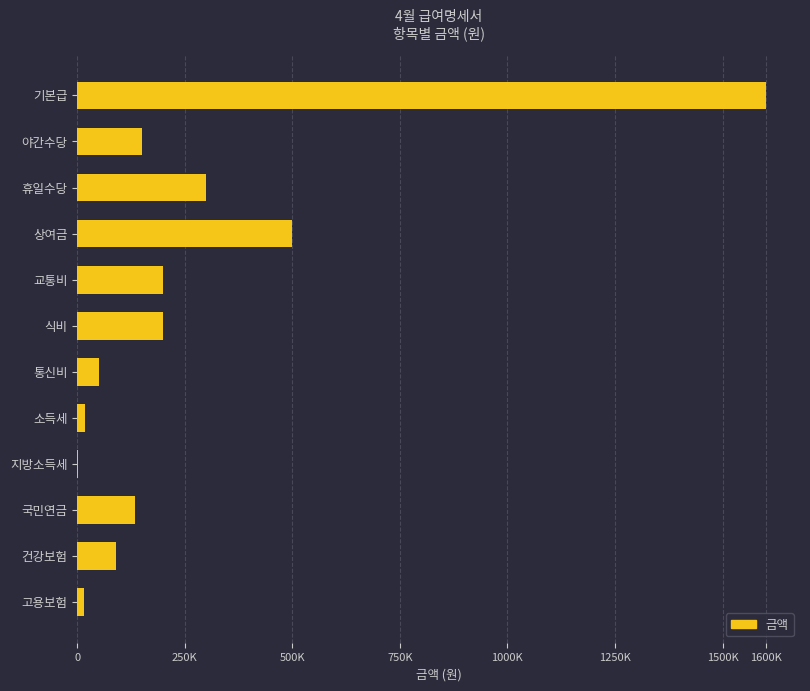

Are the bars horizontal?

Yes